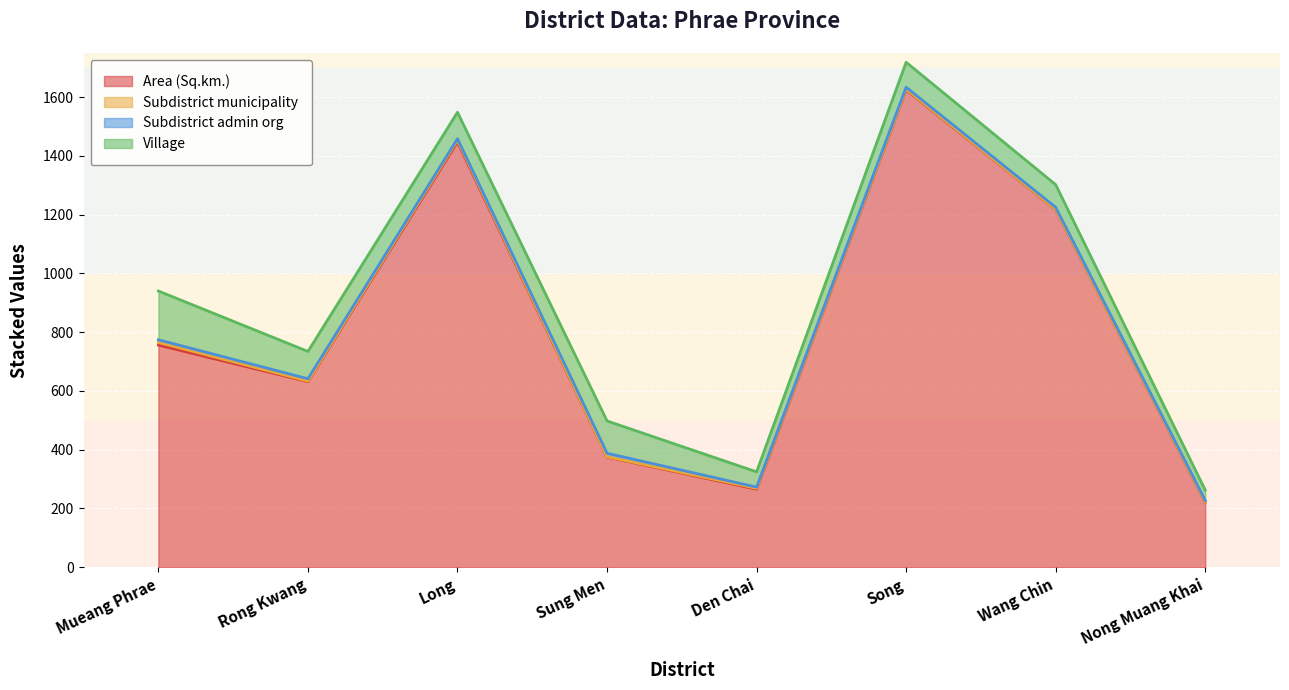

What is the average value of the Subdistrict admin org series?

7.1